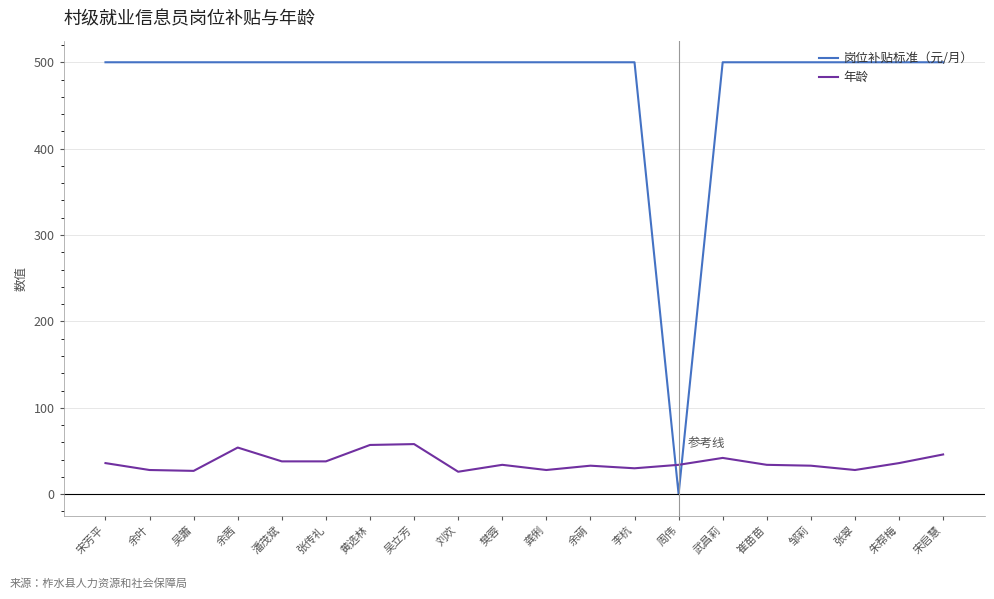

Which series has the widest spread of values?

岗位补贴标准（元/月）